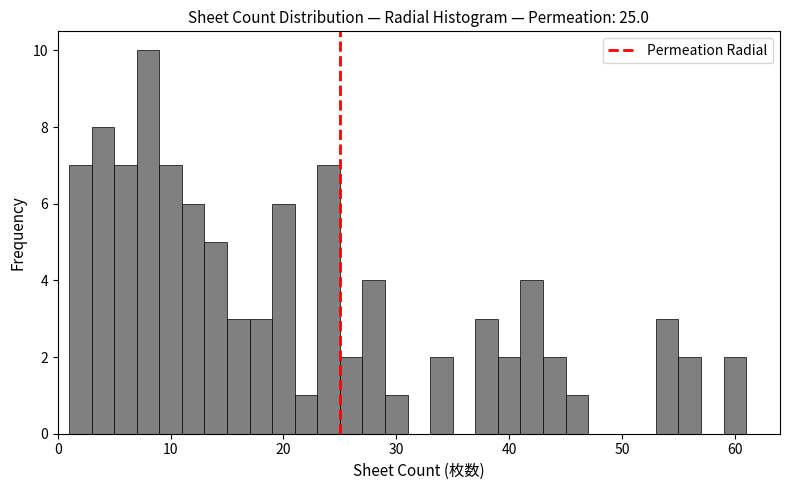

Read against the x-axis, roughly where is the centre of the tallest bar?

8